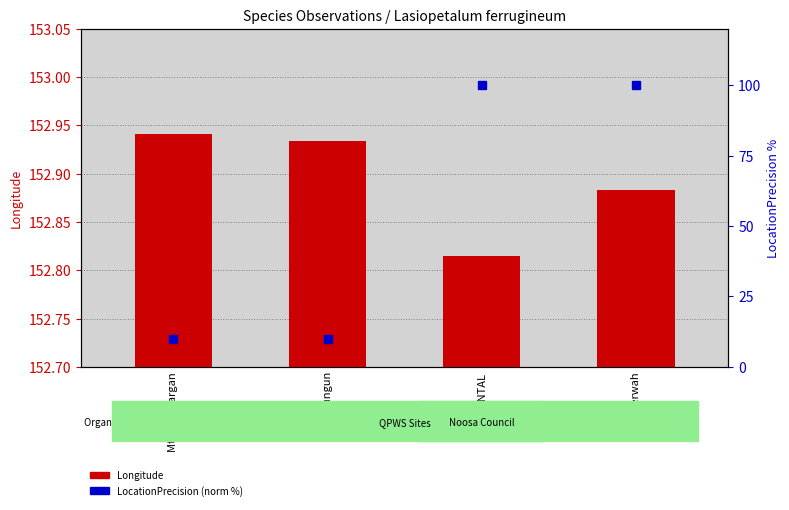

Rank the series by their maximum value, from highest to lowest.

Longitude, LocationPrecision (norm %)